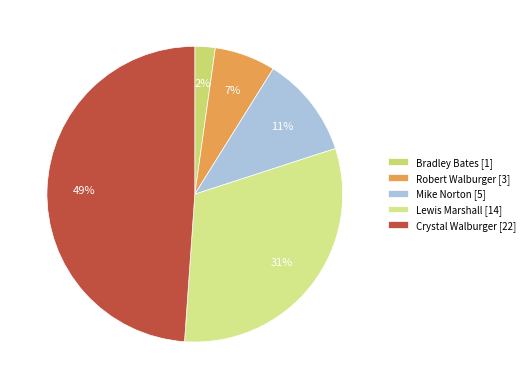

To the nearest percent, what is the combined percentage of Crystal Walburger and Mike Norton?

60%